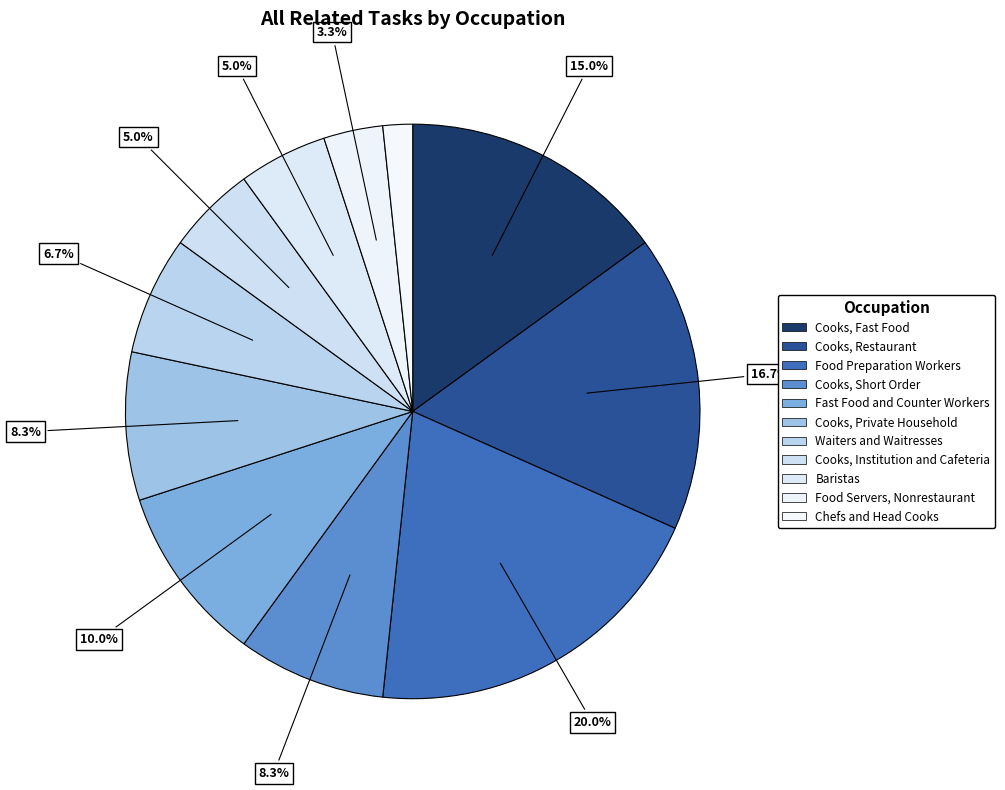

What percentage is the Waiters and Waitresses slice, to the nearest percent?

7%